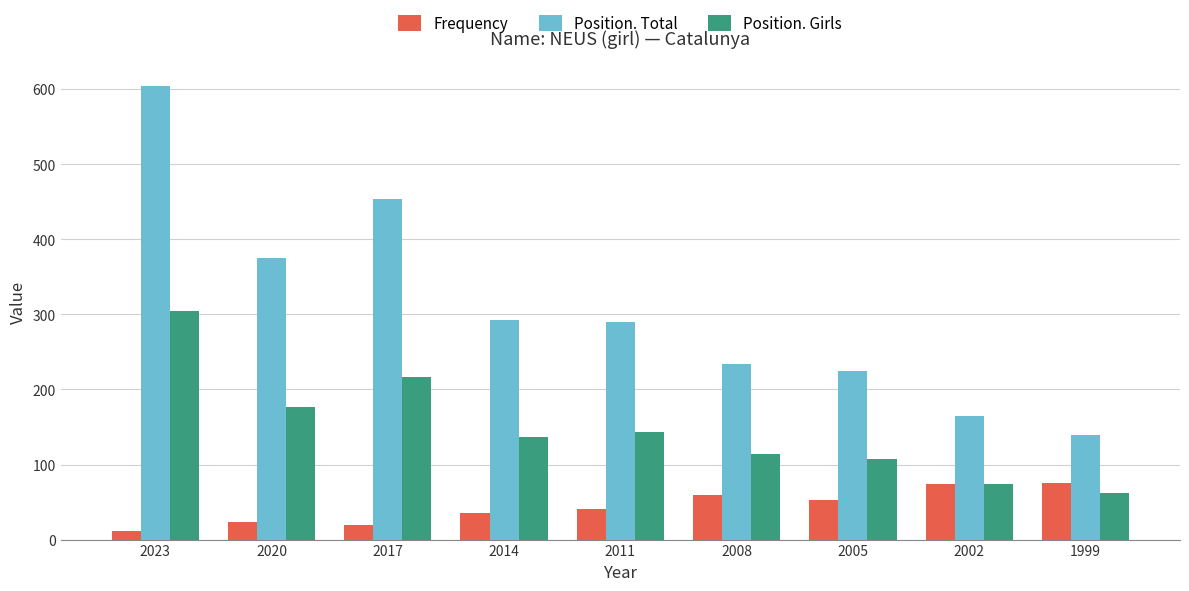

How many groups of bars are there?

9